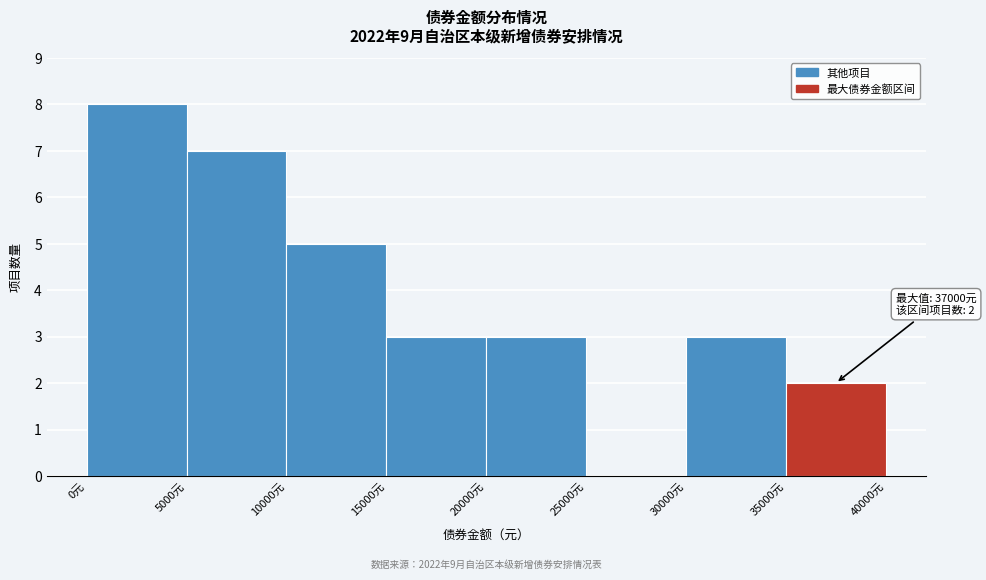

Over which range of the x-axis is the bar tallest?

0 to 5000